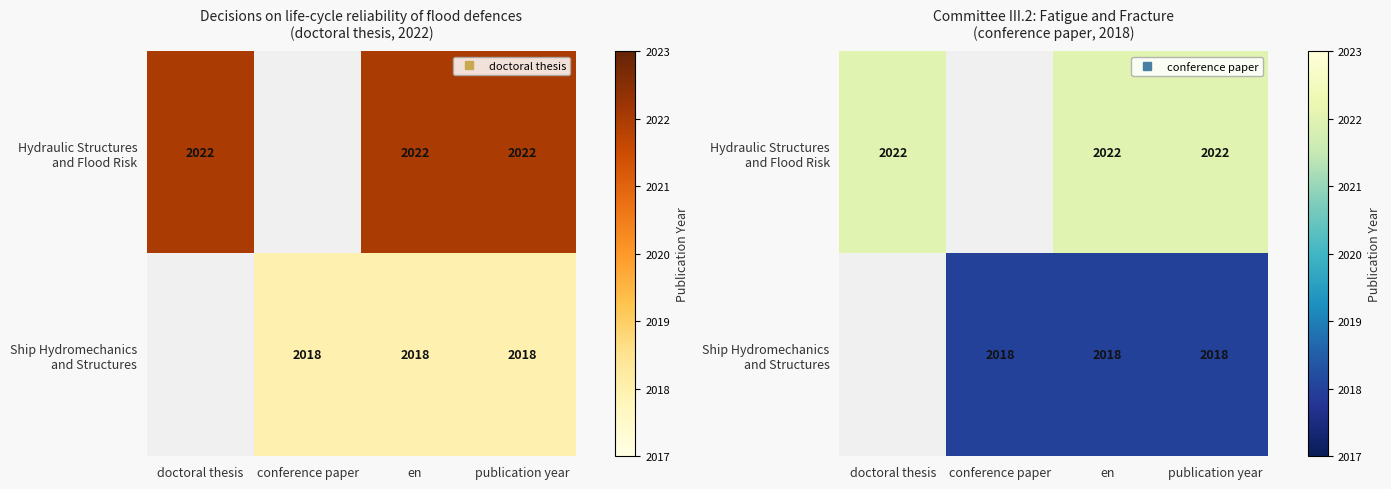

At publication year, list the series in order from smallest to largest.

Ship Hydromechanics and Structures, Hydraulic Structures and Flood Risk